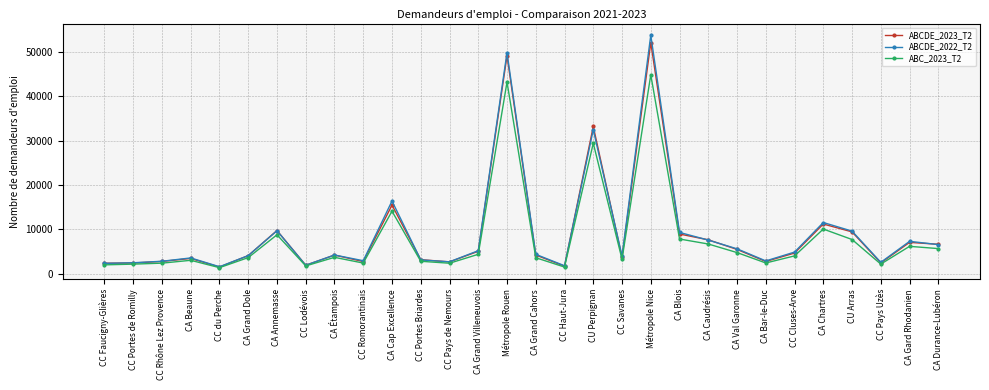

What is the value of the ABCDE_2022_T2 point at the 12th from the left?

3085